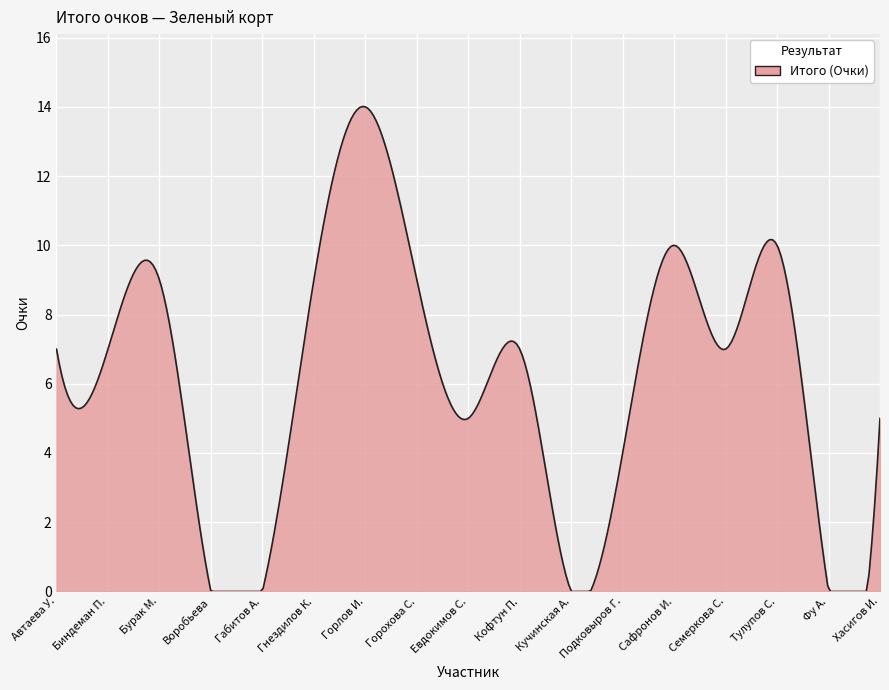

What is the difference between the maximum and minimum values?

14.0